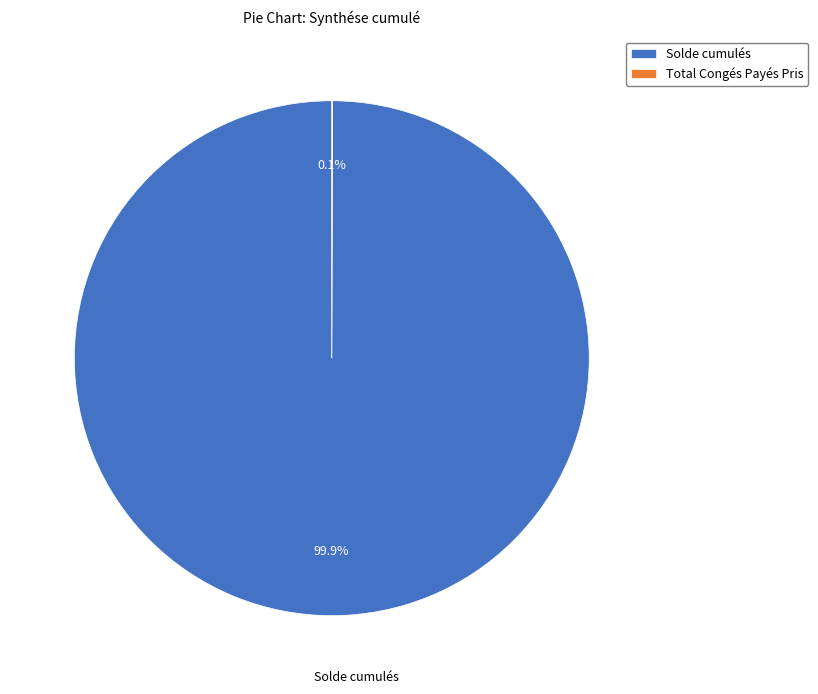

Which slice is the largest?

Solde cumulés